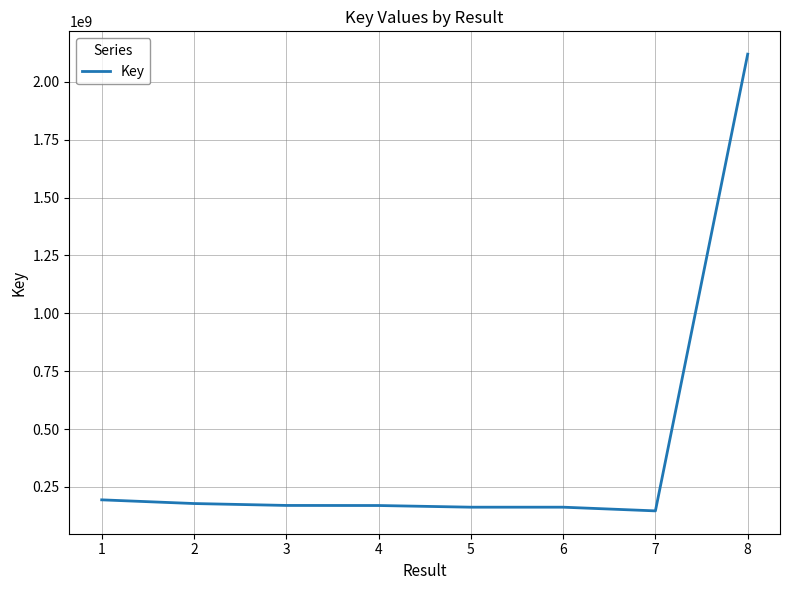

Approximately how many times larger is the value at 2 compared to 5?

1.1